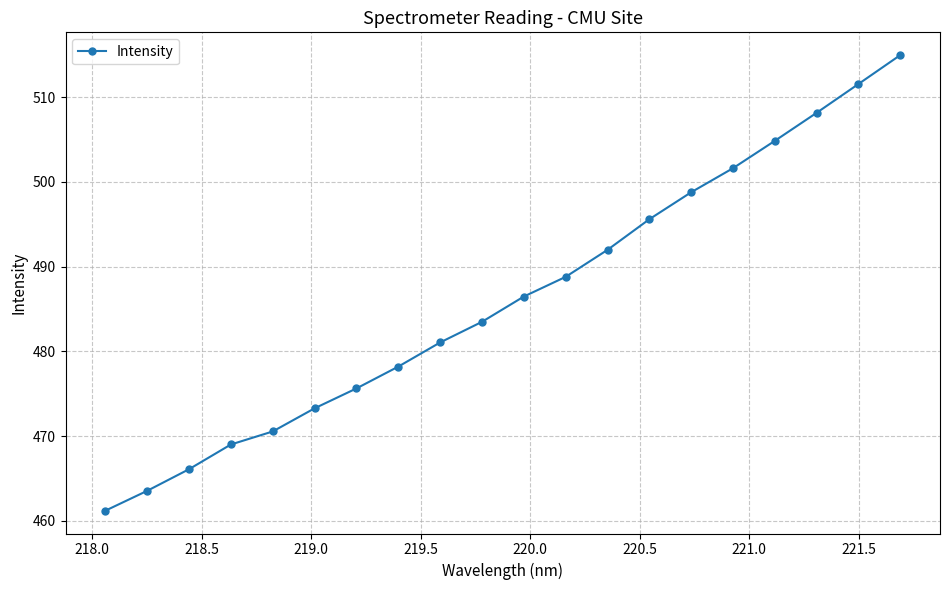

How many series are shown in this chart?

1